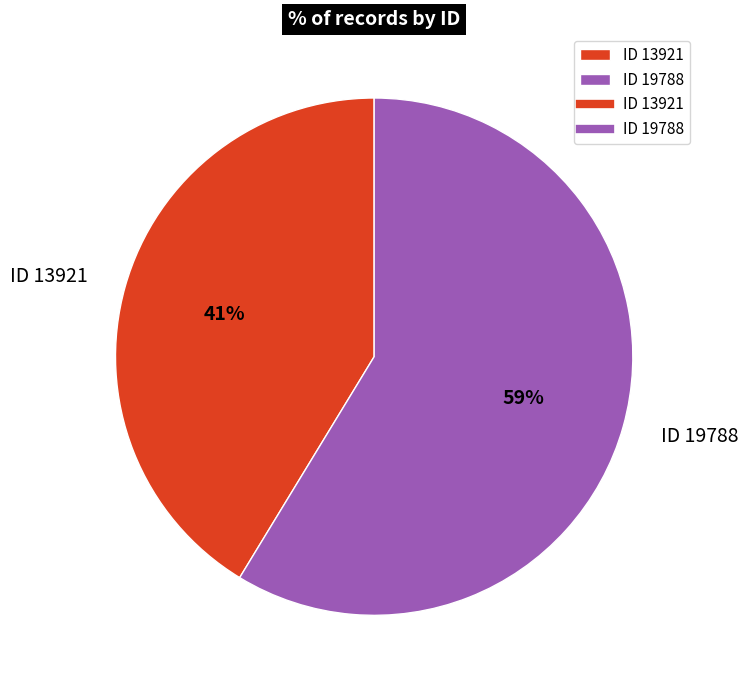

Does ID 19788 account for over 50% of the chart?

Yes